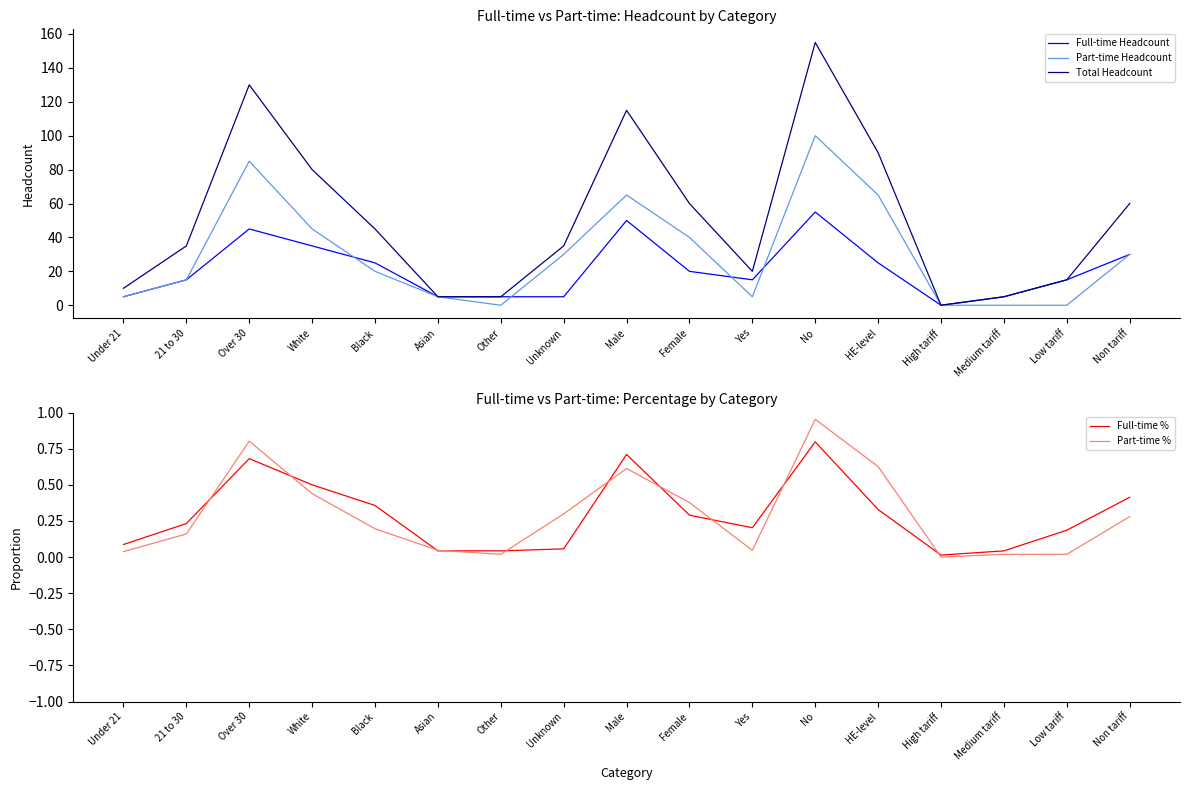

What is the label of the 10th point from the right?

Unknown